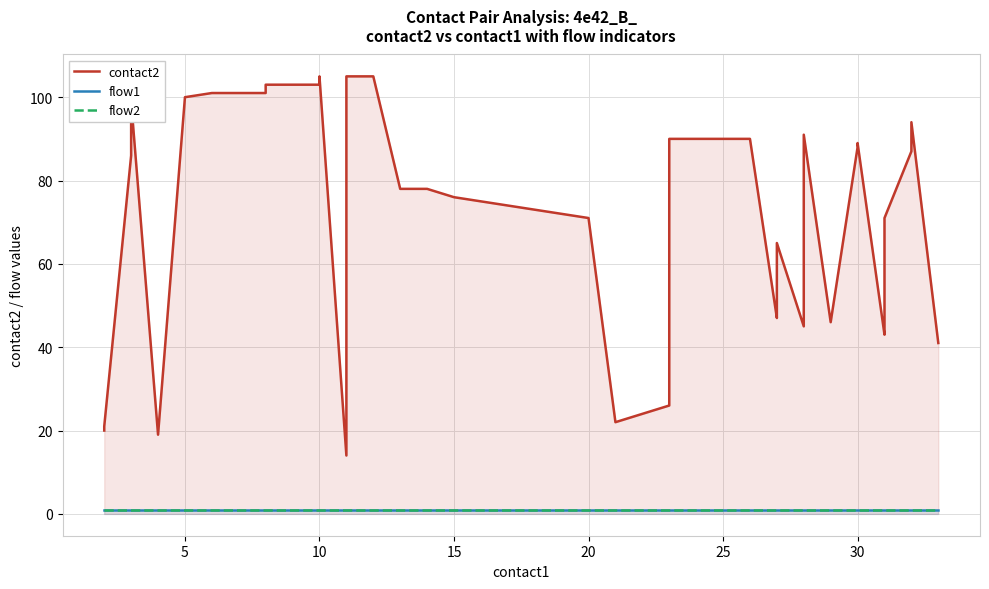

What is the sum of the flow2 values at 20 and 25?

2